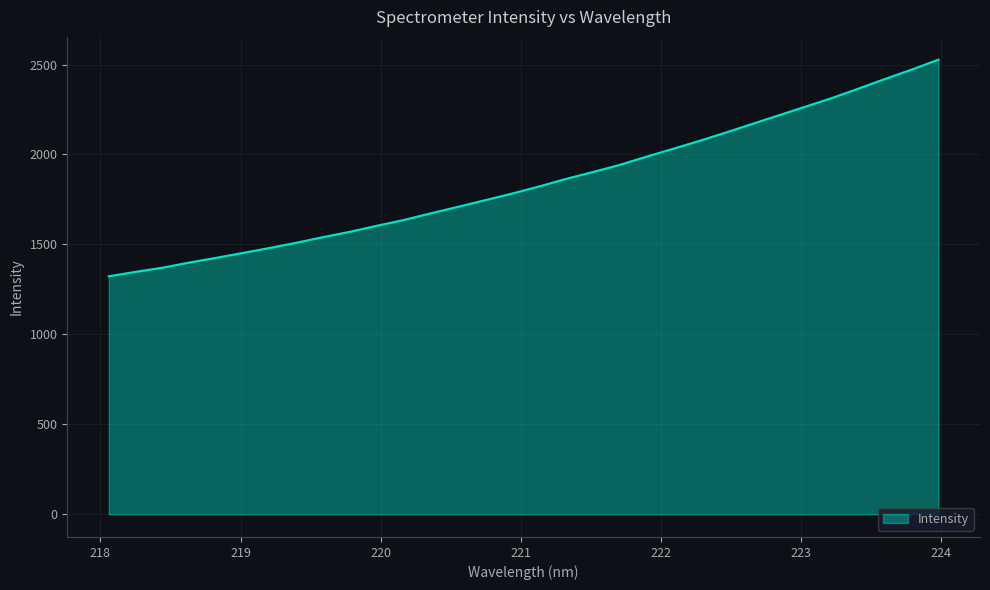

True or false: the data has more than 0 interior local peaks.

False